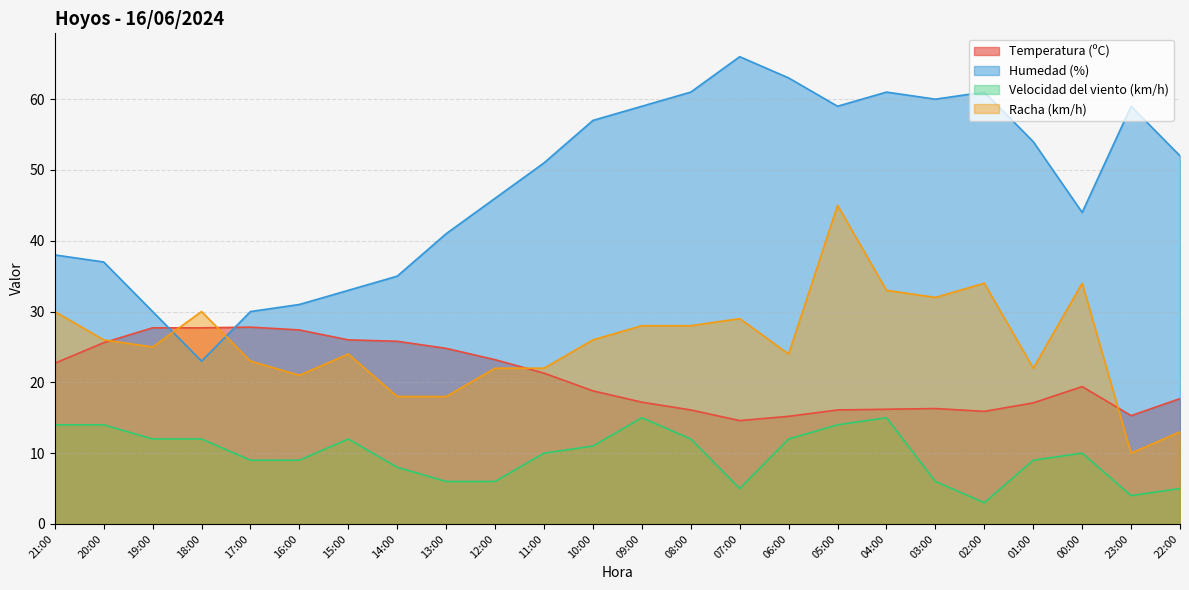

What is the spread (max minus min) of values at 05:00?

45.0